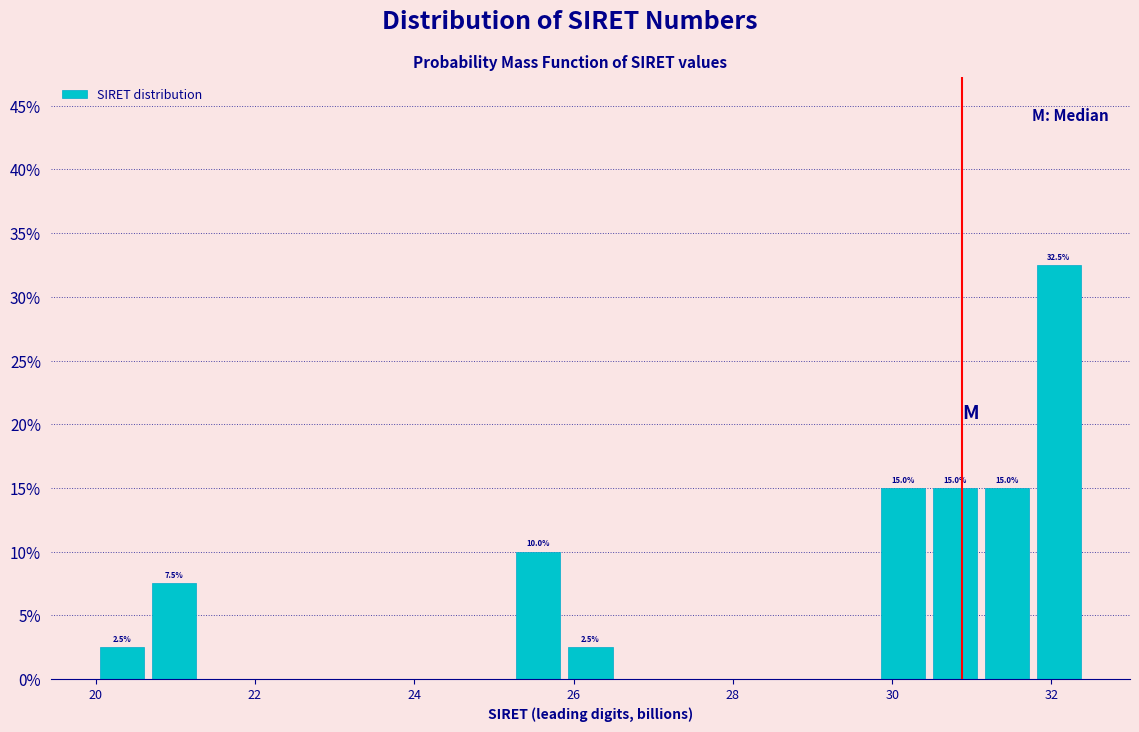

Around what value on the x-axis is the tallest bar? Give the approximate position of its centre, as read against the axis.

32.0